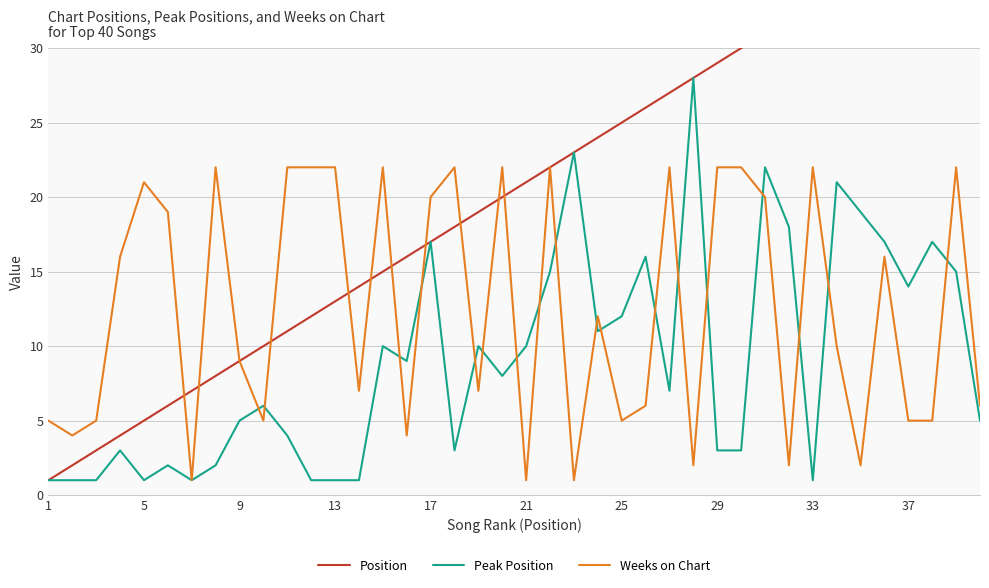

What is the sum of all Peak Position values?

364